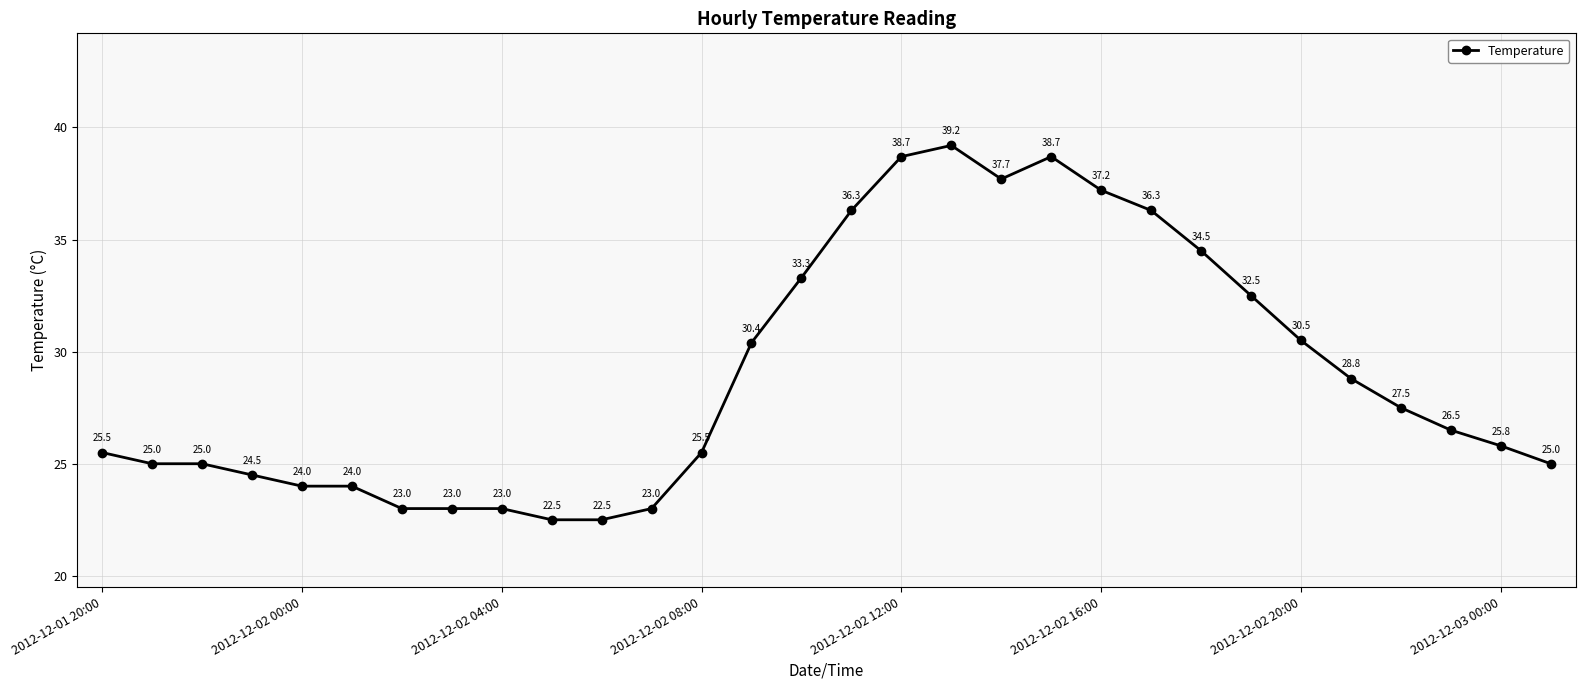

What is the difference between the maximum and minimum values?

16.7